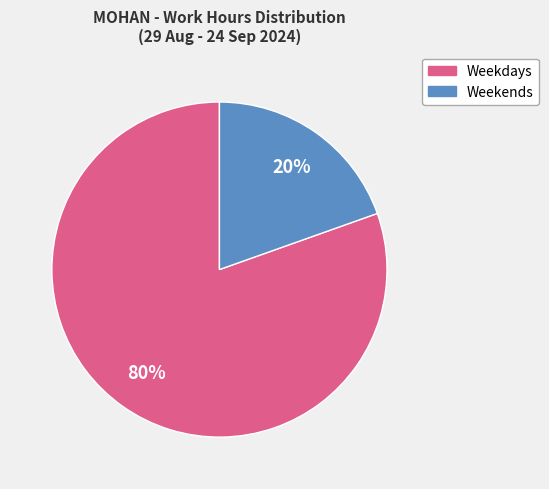

To the nearest percent, what is the average slice percentage?

50%